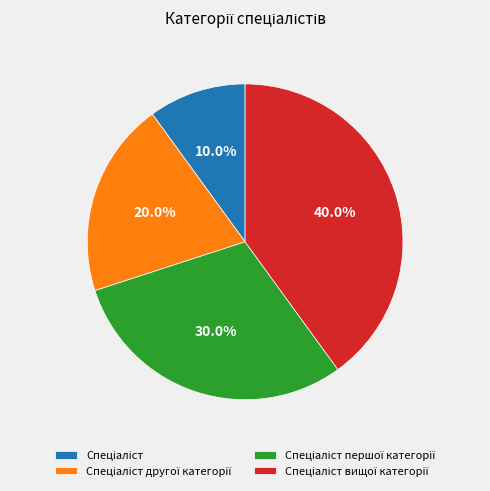

Does any single category account for the majority?

No